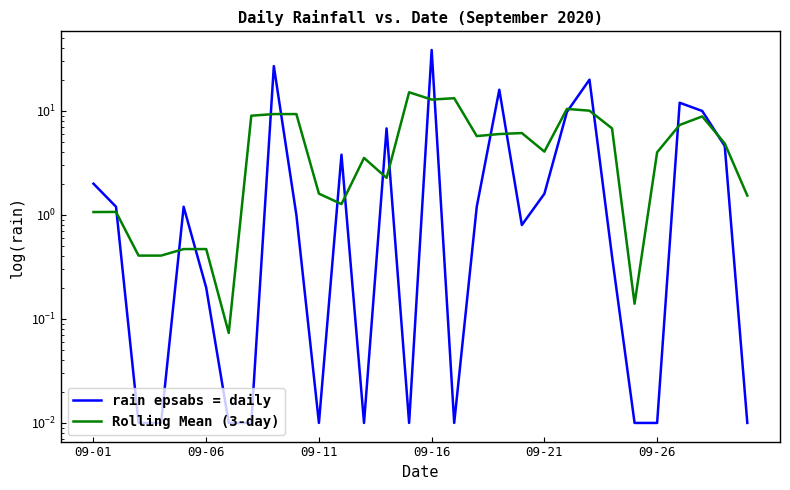

Between 18 and 29, which series saw the biggest shift?

rain epsabs = daily